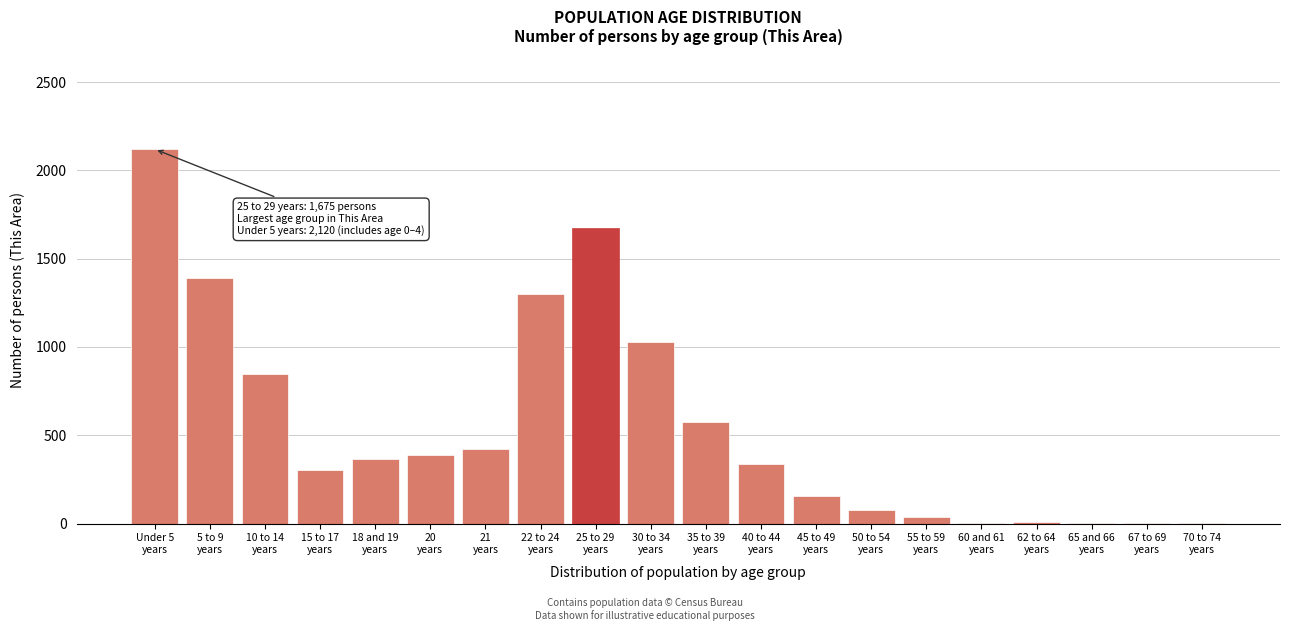

What is the sum of all values?

11042